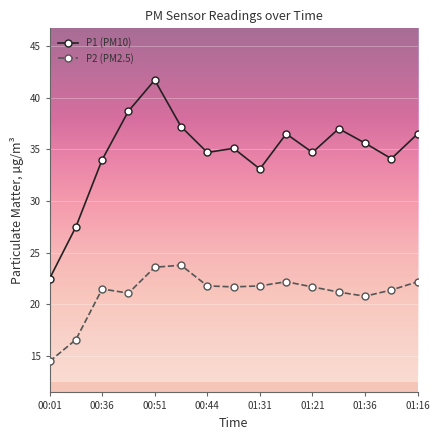

True or false: P1 (PM10) and P2 (PM2.5) cross at least once.

False